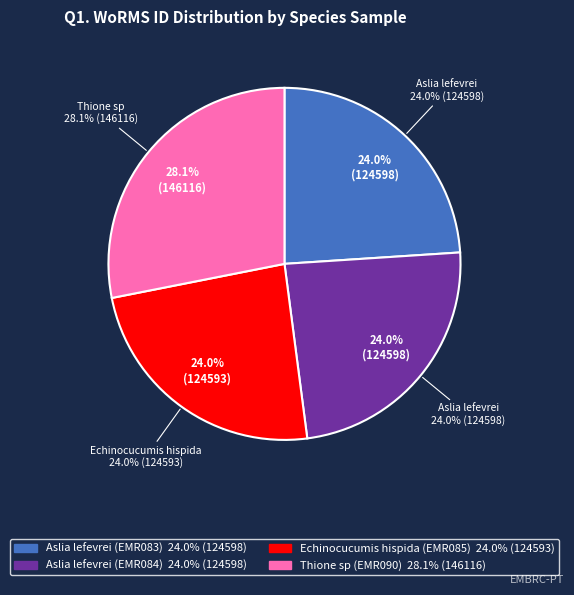

How much of the chart is everything except Aslia lefevrei (EMR084)?

76.0%